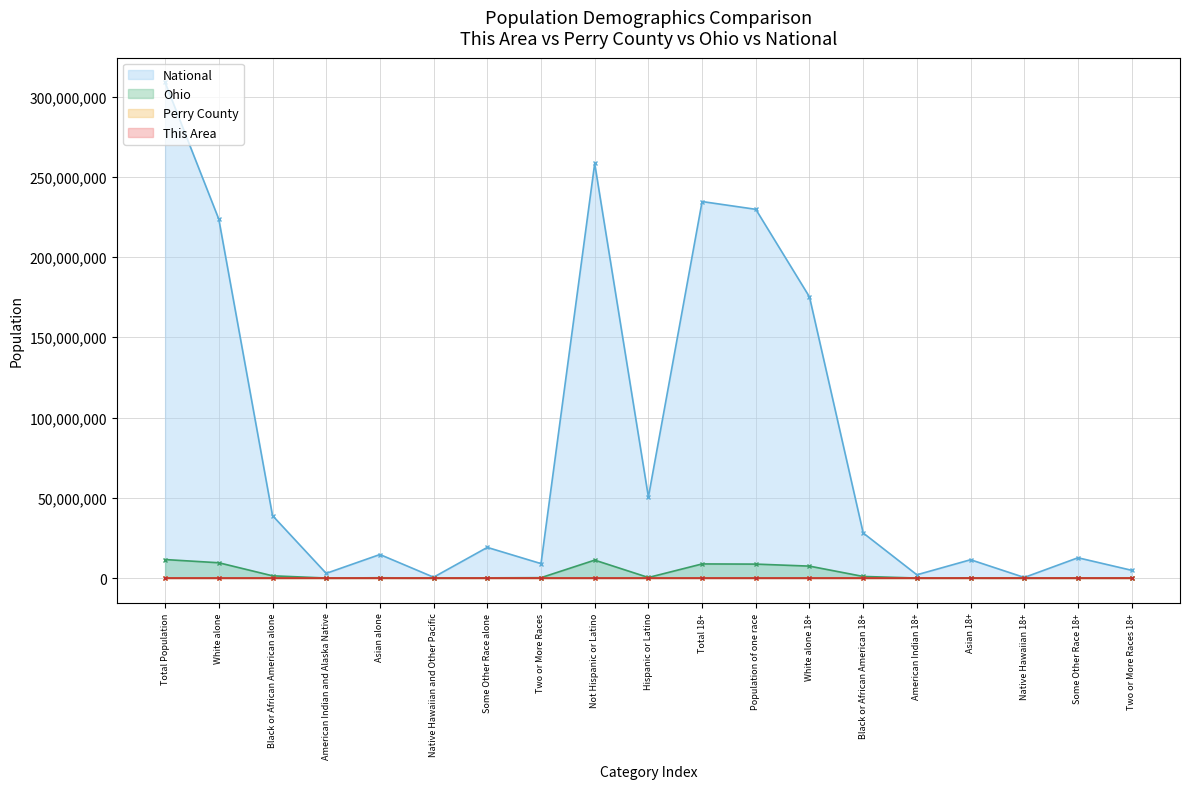

True or false: Ohio and National intersect in this chart.

False